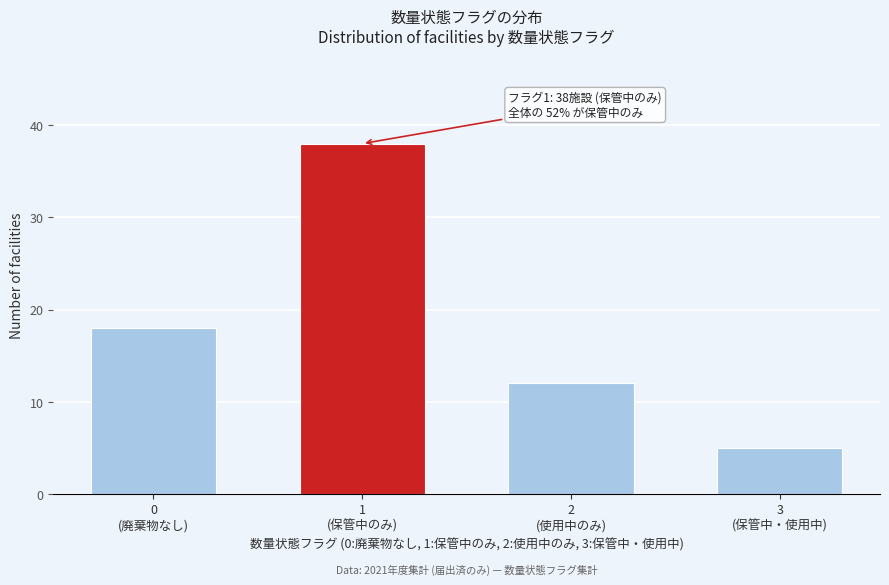

Reading left to right, transcribe all the data shown in this chart.

18	38	12	5